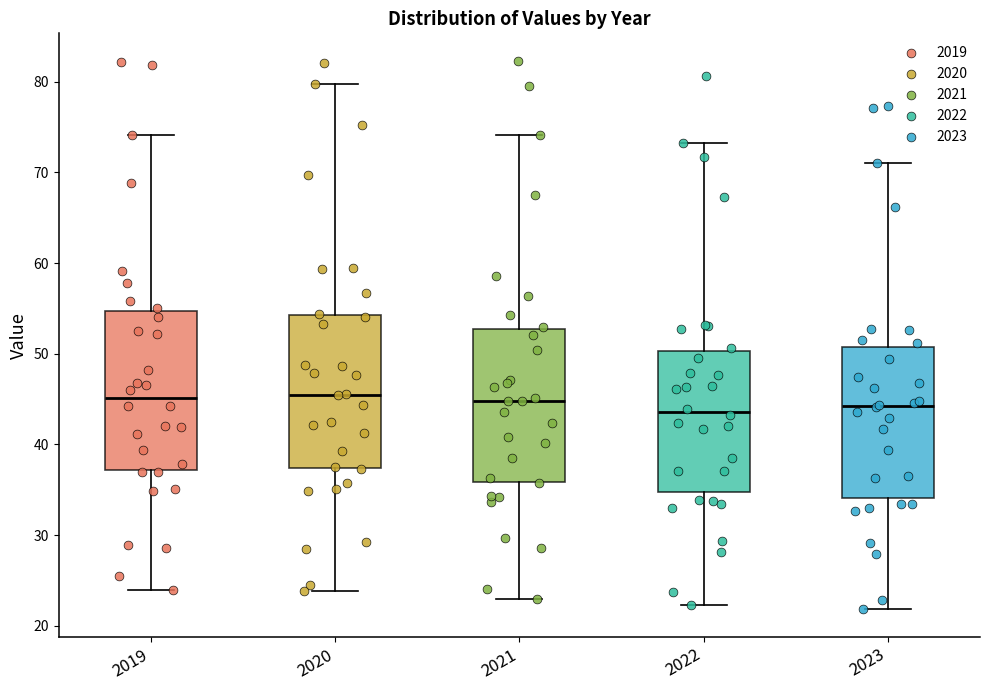

Reading left to right, transcribe this box plot: for each box, give where its median line is, the range the box spans, and where its two whiskers end, as read against the y-axis. The values are not printed on the chart, so give them approximately, as read against the axis.

2019: median 45, box 37 to 55, whiskers 24 to 74
2020: median 46, box 37 to 54, whiskers 24 to 80
2021: median 45, box 36 to 53, whiskers 23 to 74
2022: median 44, box 35 to 50, whiskers 22 to 73
2023: median 44, box 34 to 51, whiskers 22 to 71